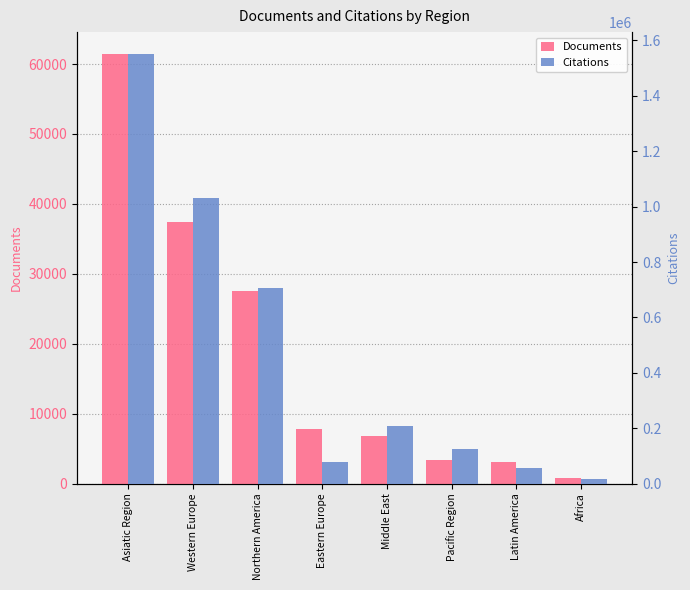

What are all the series names shown in the legend?

Documents, Citations